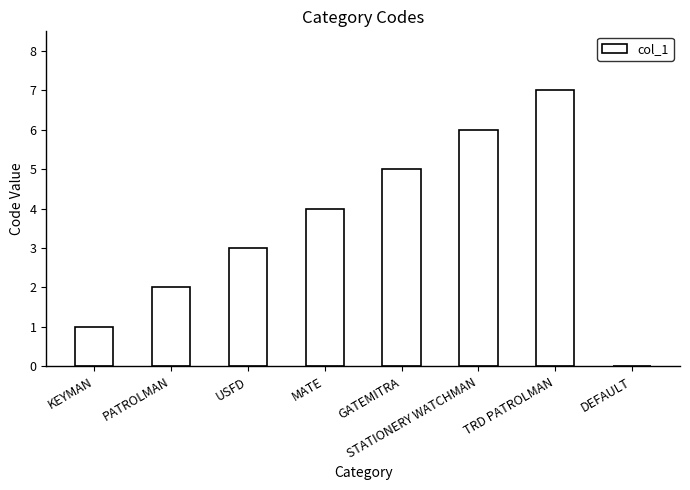

The chart shows a value of 4 at MATE. True or false?

True